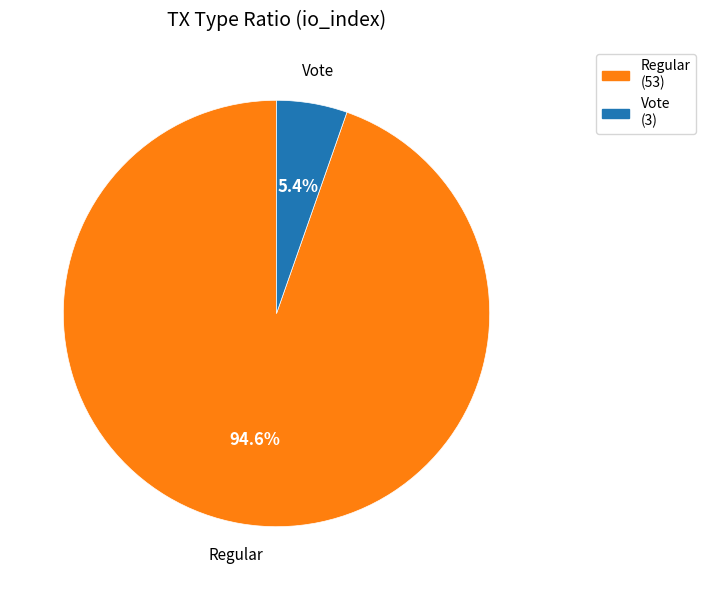

Between Regular and Vote, which is larger?

Regular